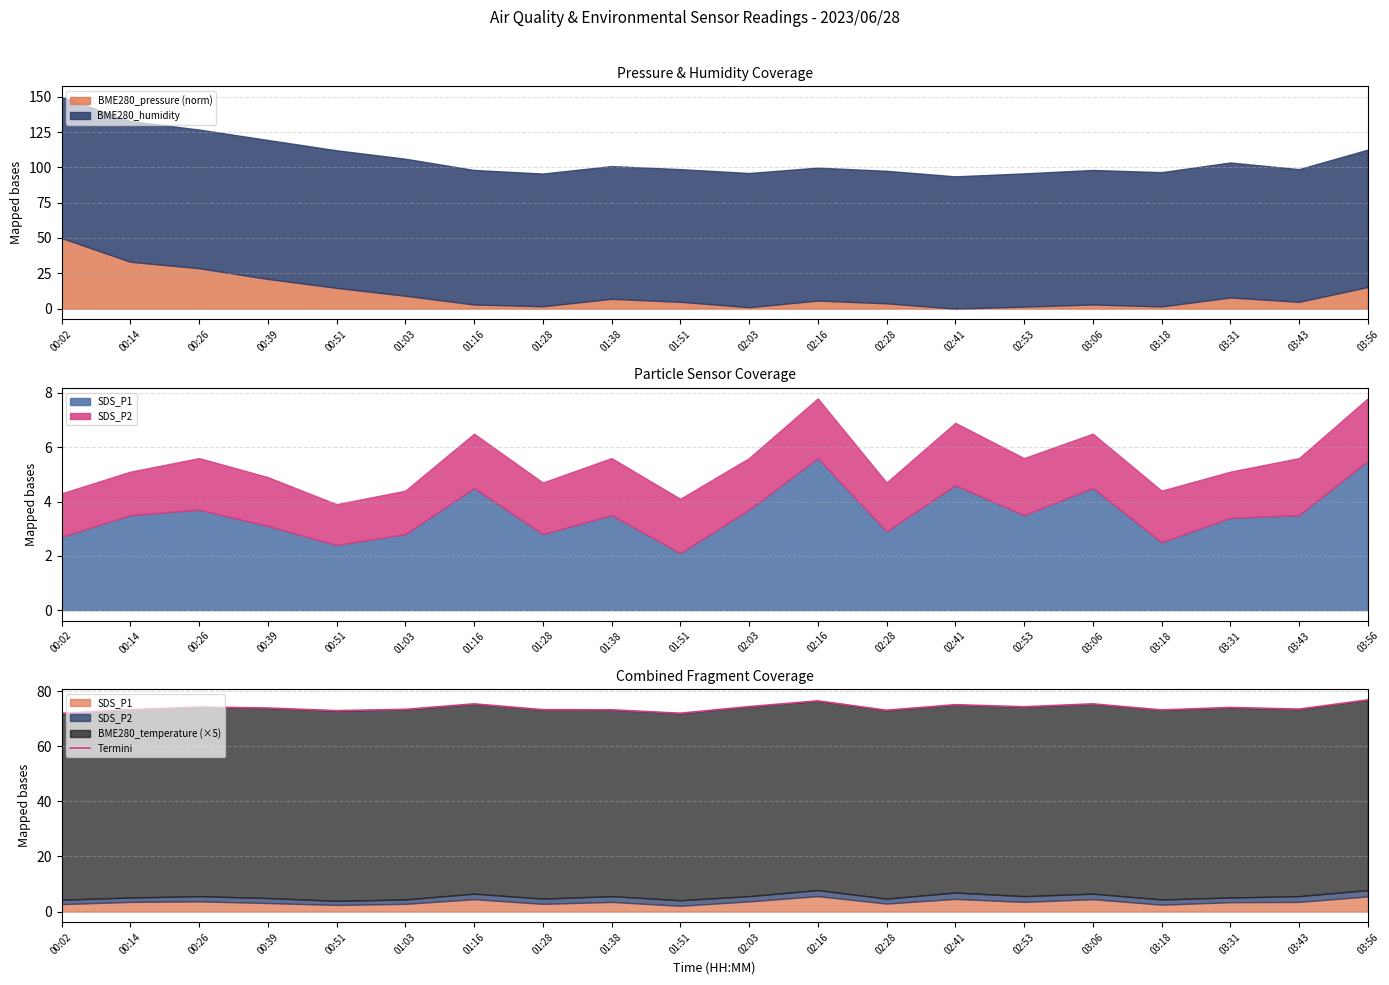

What is the average value?

74.0